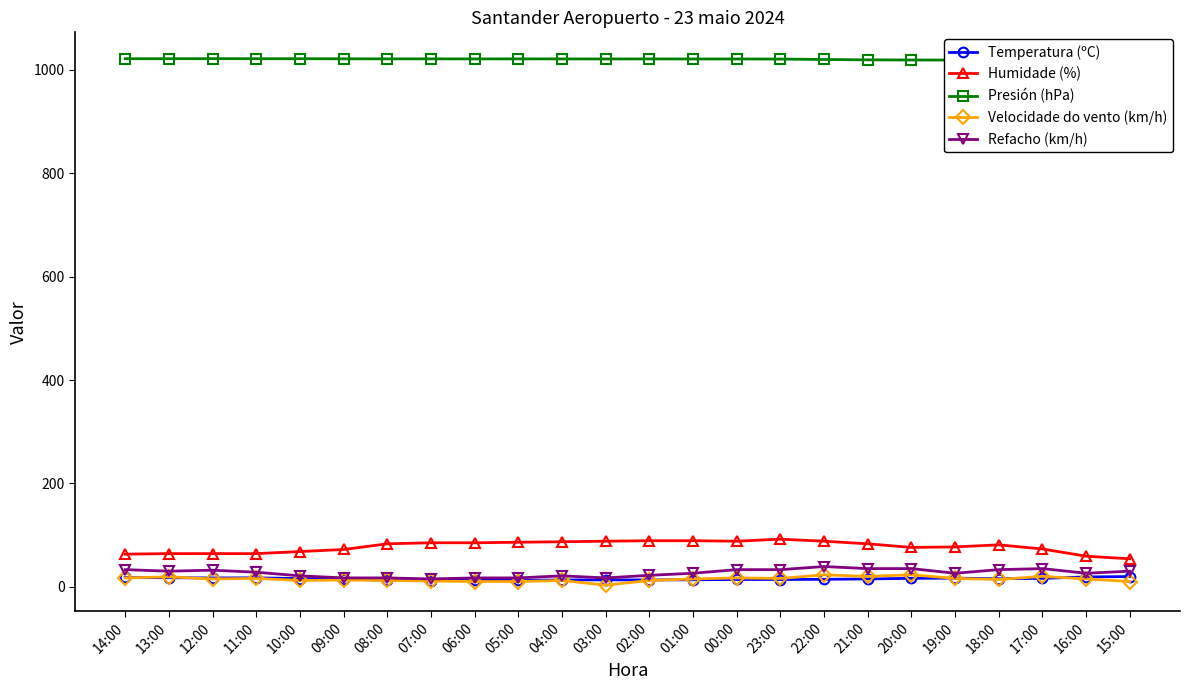

How many distinct data groups are displayed?

5